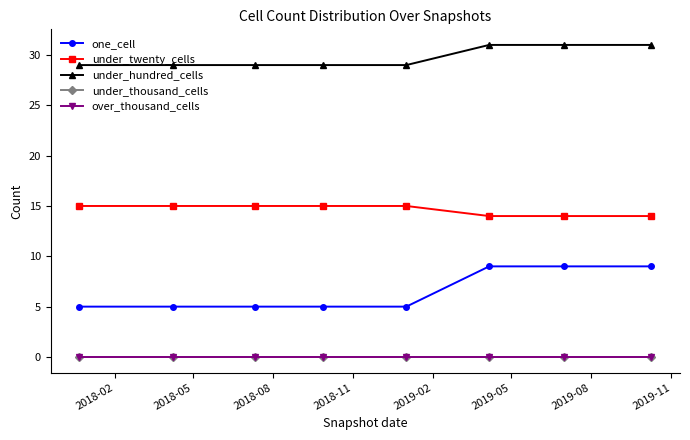

Does the chart have visible grid lines?

No